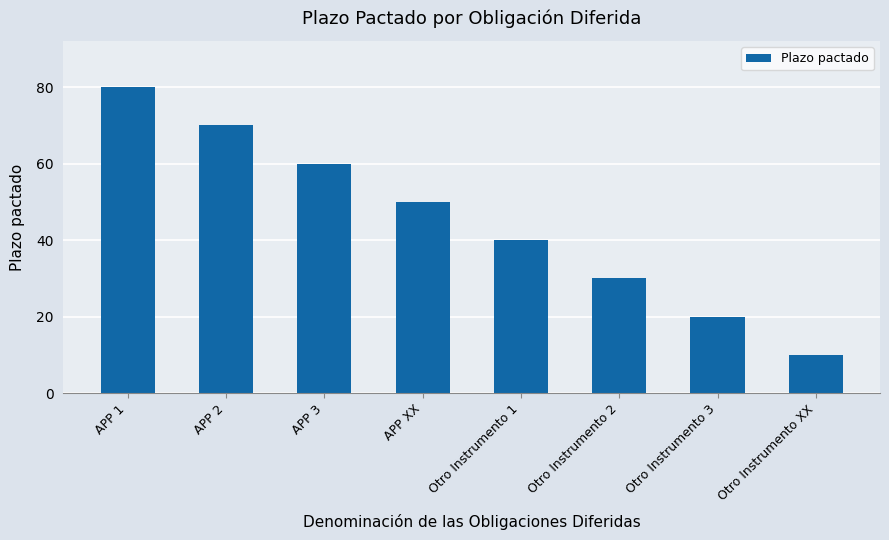

How many values are between 30 and 70?

5